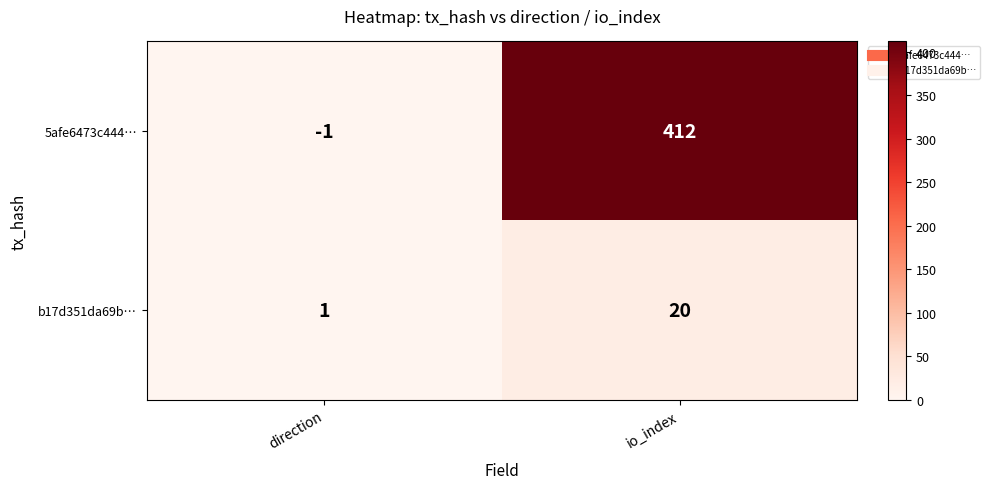

Rank the series by their average value, from highest to lowest.

5afe6473c444…, b17d351da69b…